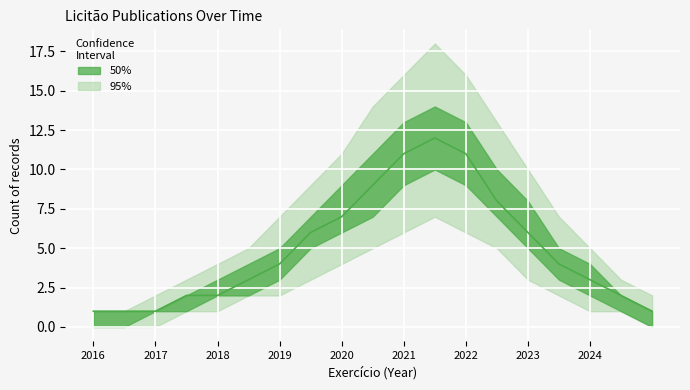

Is this an area chart (filled region under the line)?

No